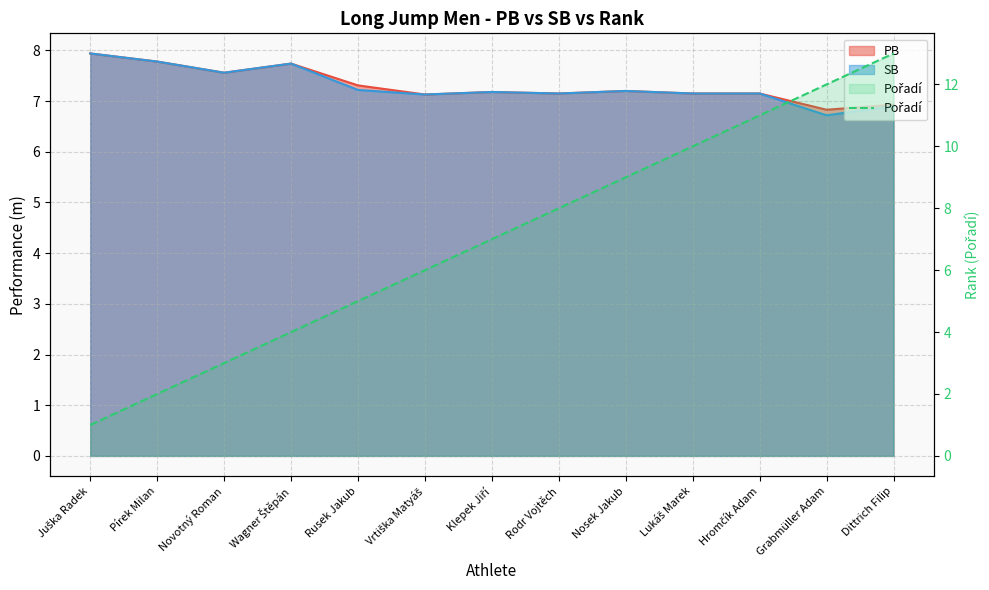

At which label does the data first exceed 7?

Rodr Vojtěch